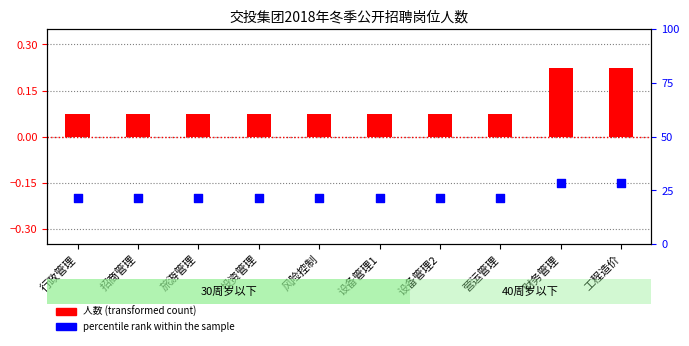

What are all the series names shown in the legend?

人数(transformed), percentile rank within the sample